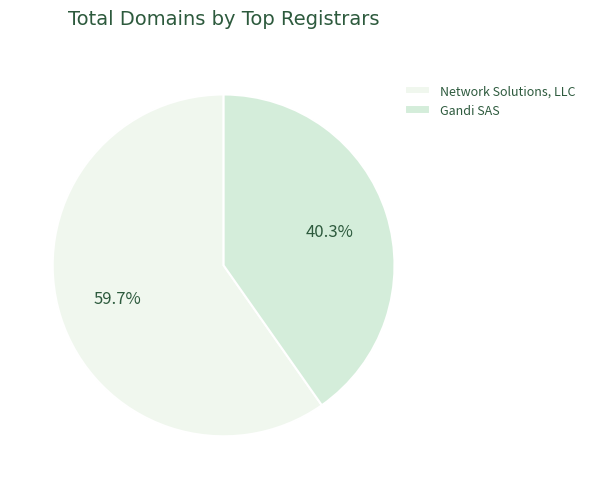

Count the number of slices in the pie.

2